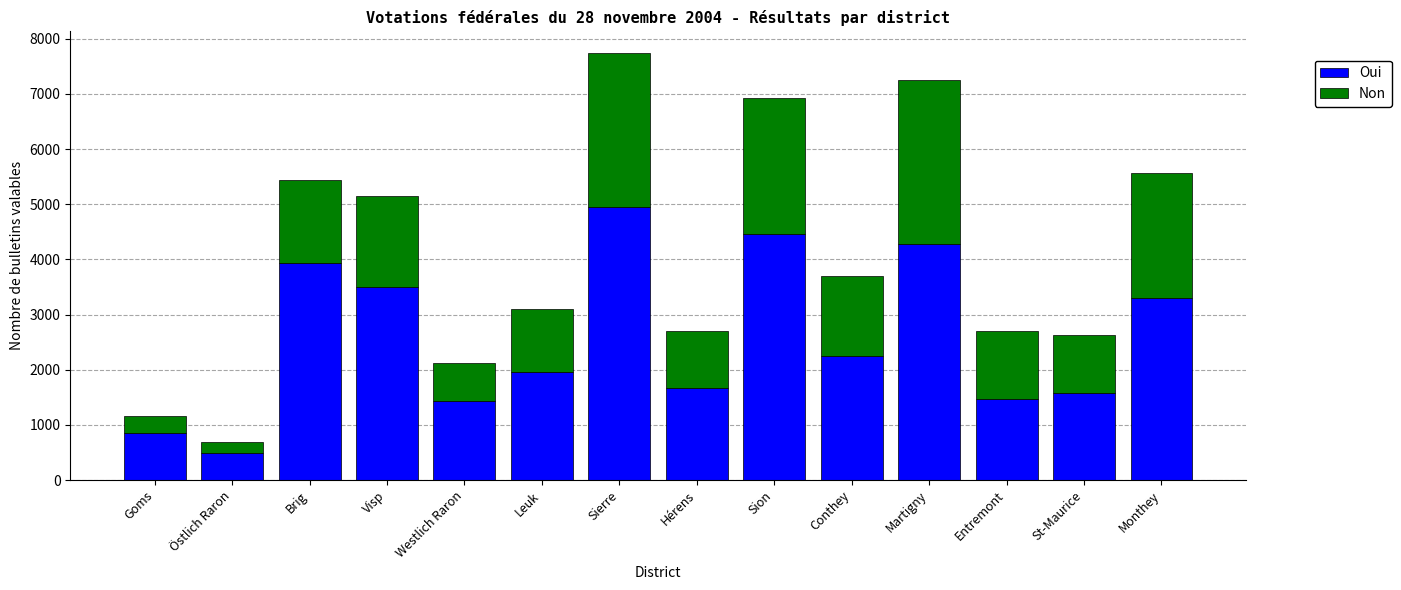

Reading left to right, transcribe the values for Oui.

855	484	3936	3492	1425	1960	4953	1674	4454	2250	4279	1469	1575	3298